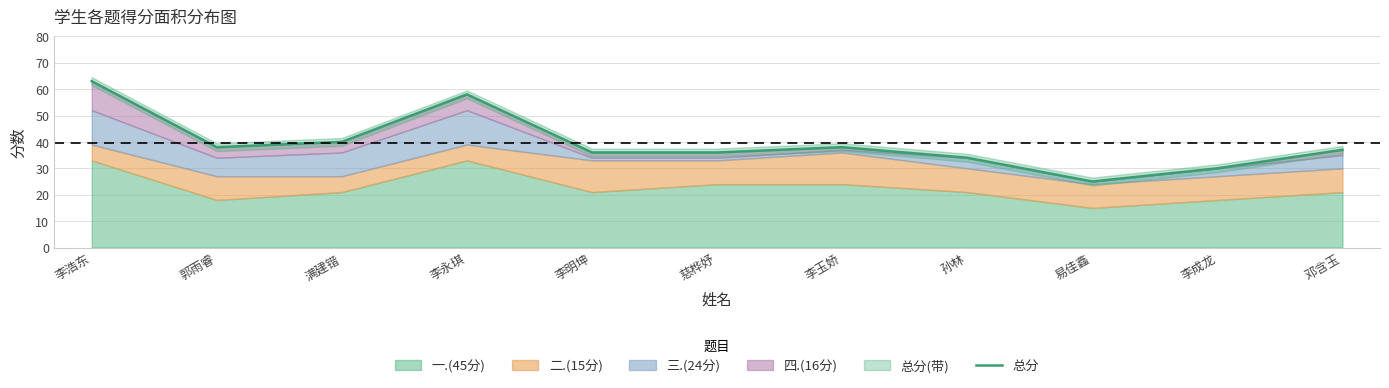

True or false: there are more than 2 points higher than both neighbors.

False